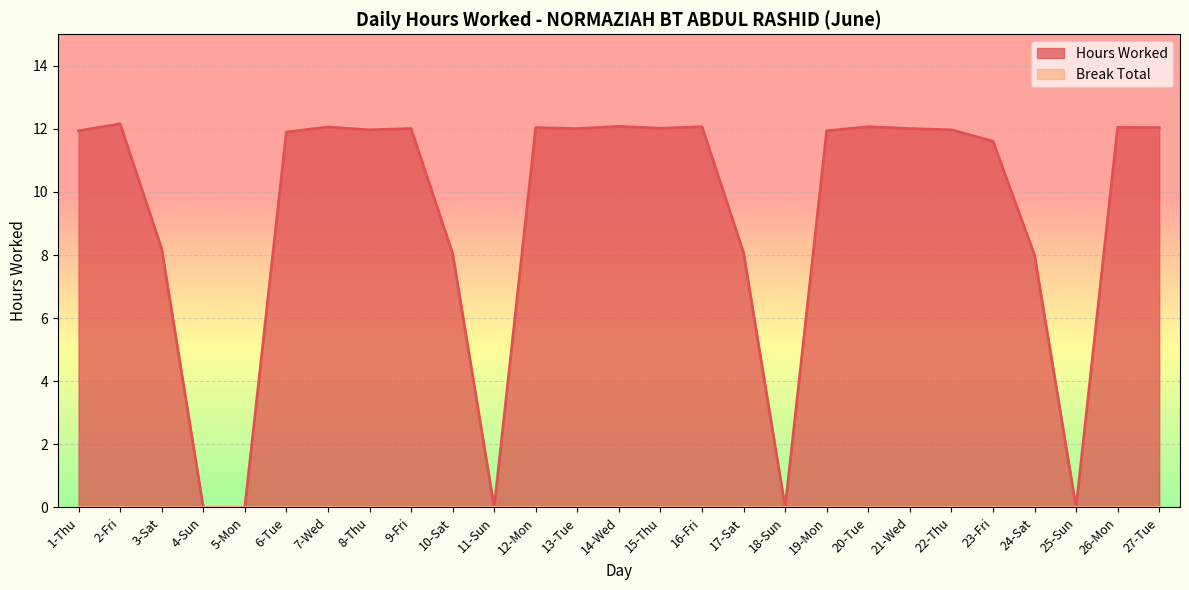

What is the label of the 8th point from the right?

20-Tue